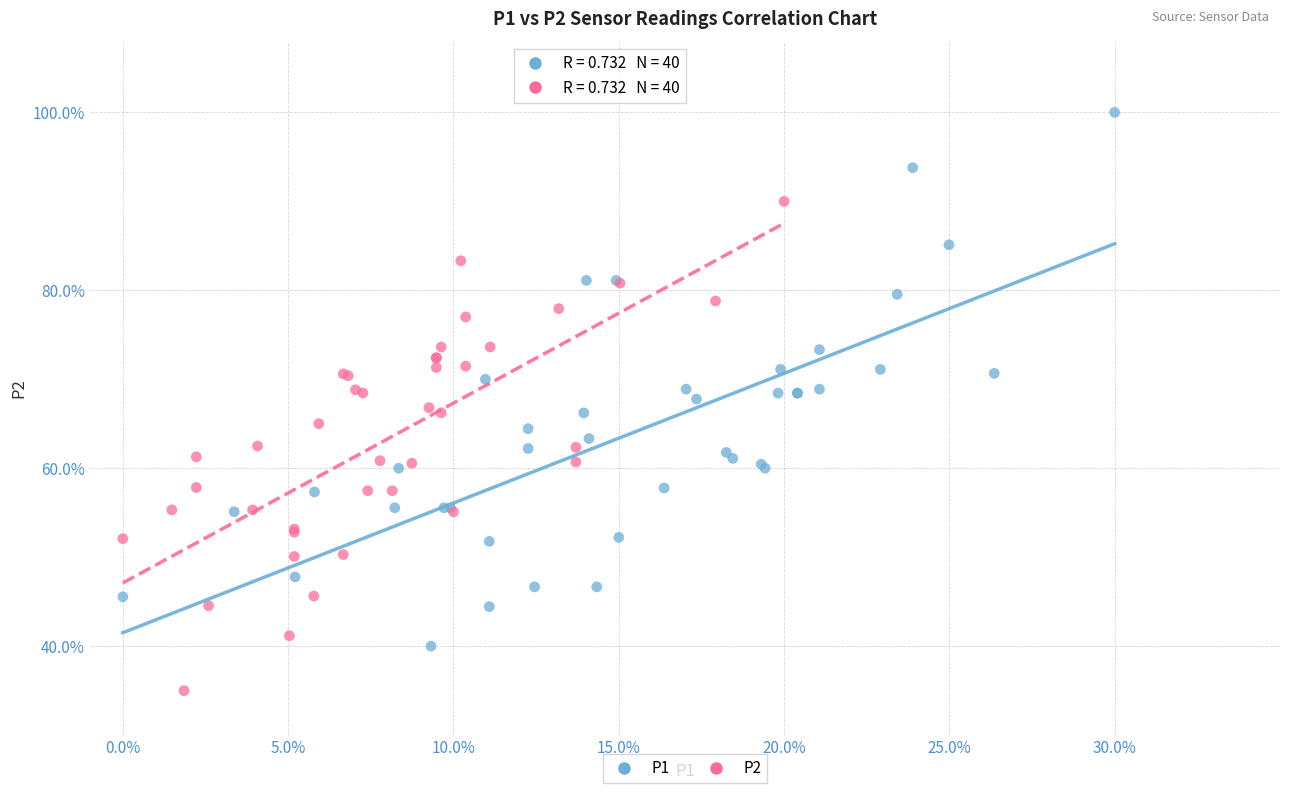

Which series has the widest spread of Y values?

P1